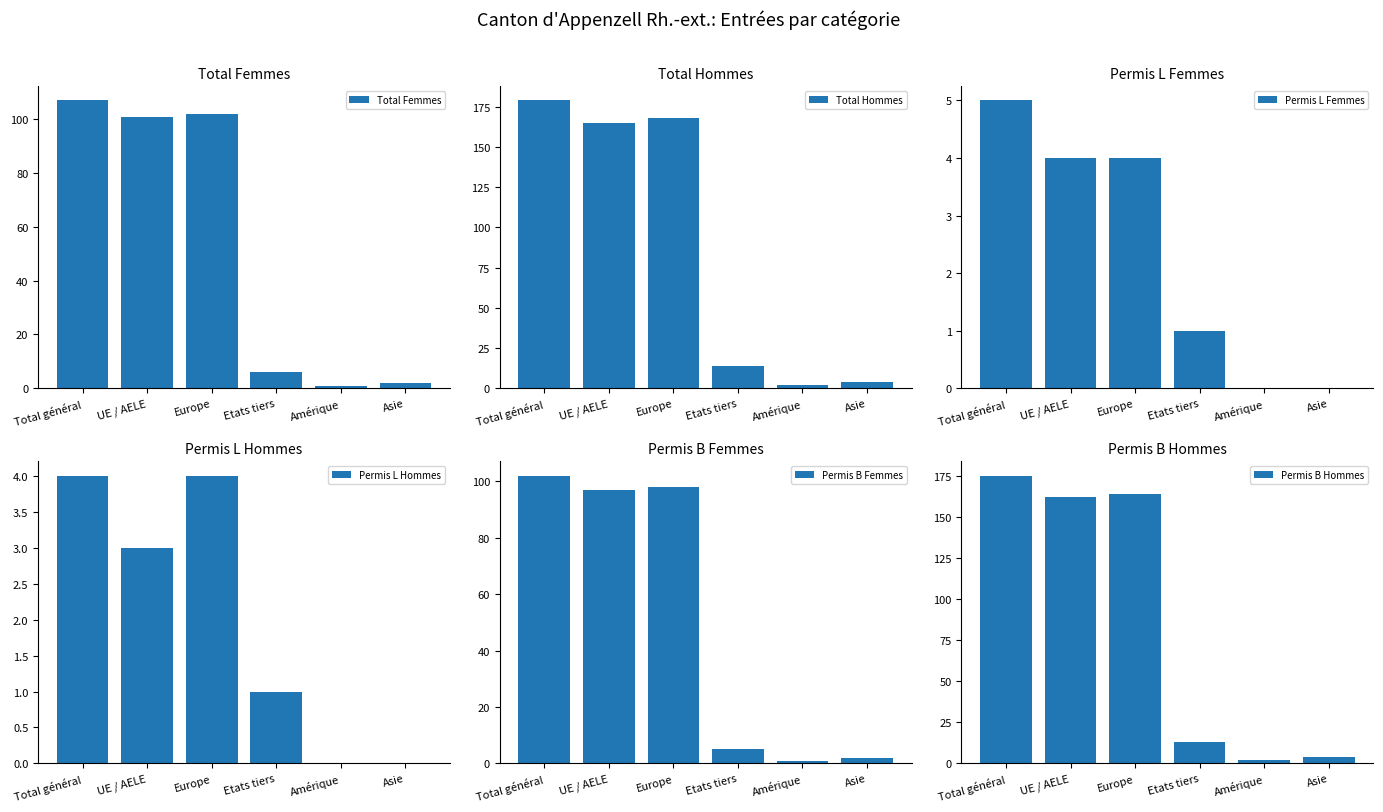

What is the average value of the Permis L Hommes series?

2